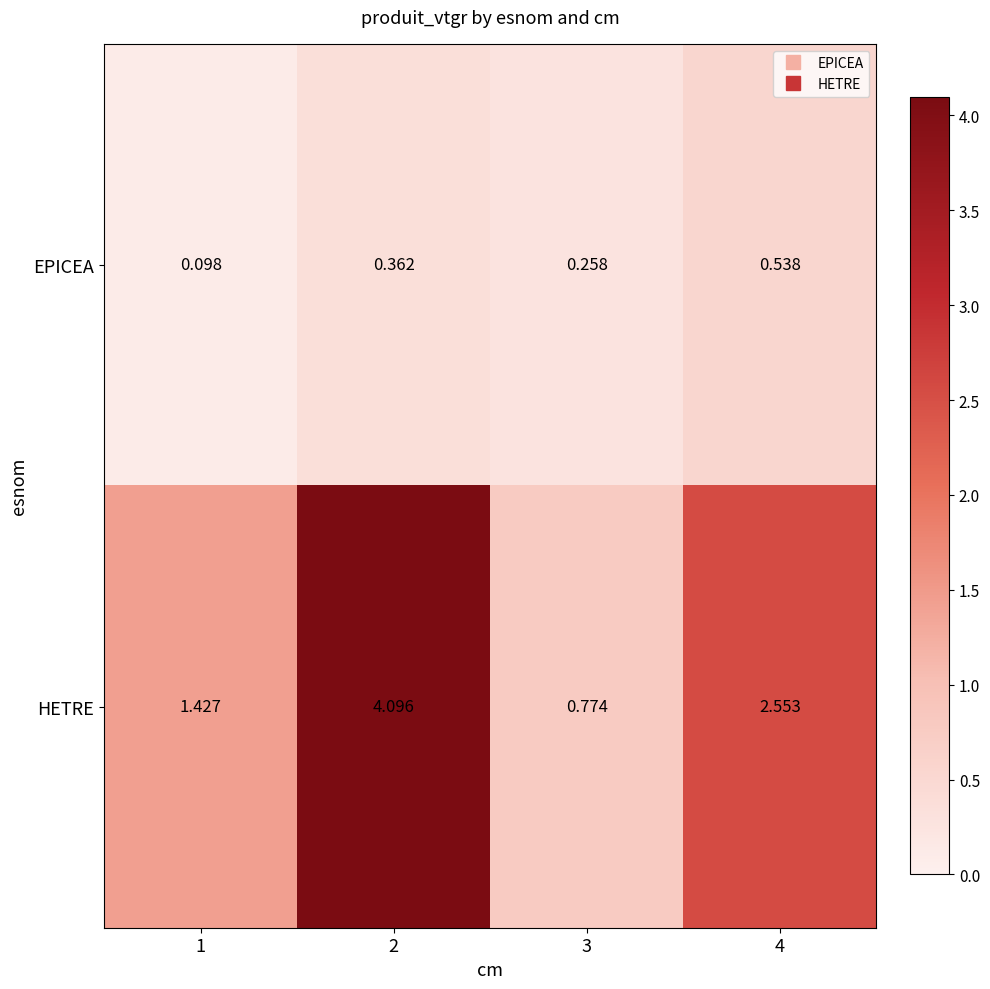

At which label does HETRE reach its peak?

2